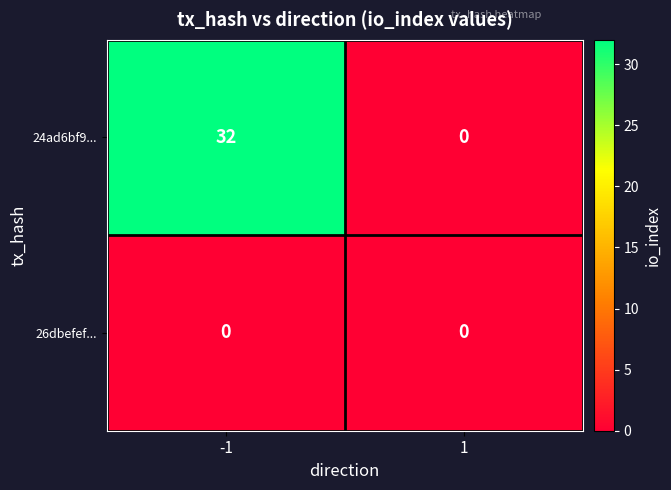

Rank the series by their maximum value, from lowest to highest.

26dbefef..., 24ad6bf9...